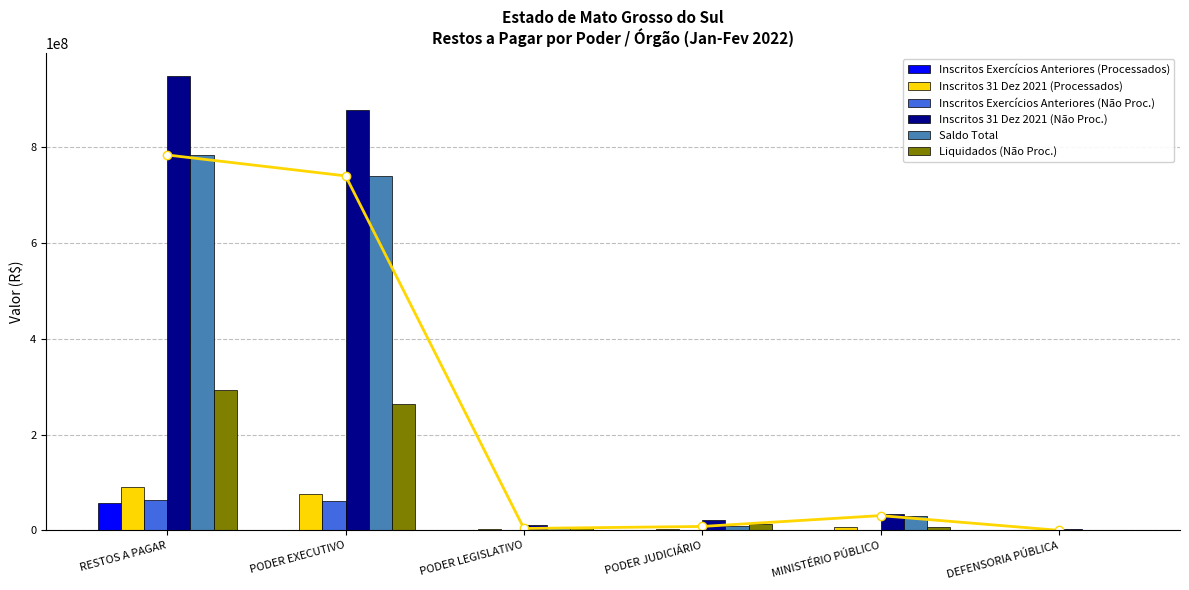

What is the label of the 5th bar from the left?

MINISTÉRIO PÚBLICO